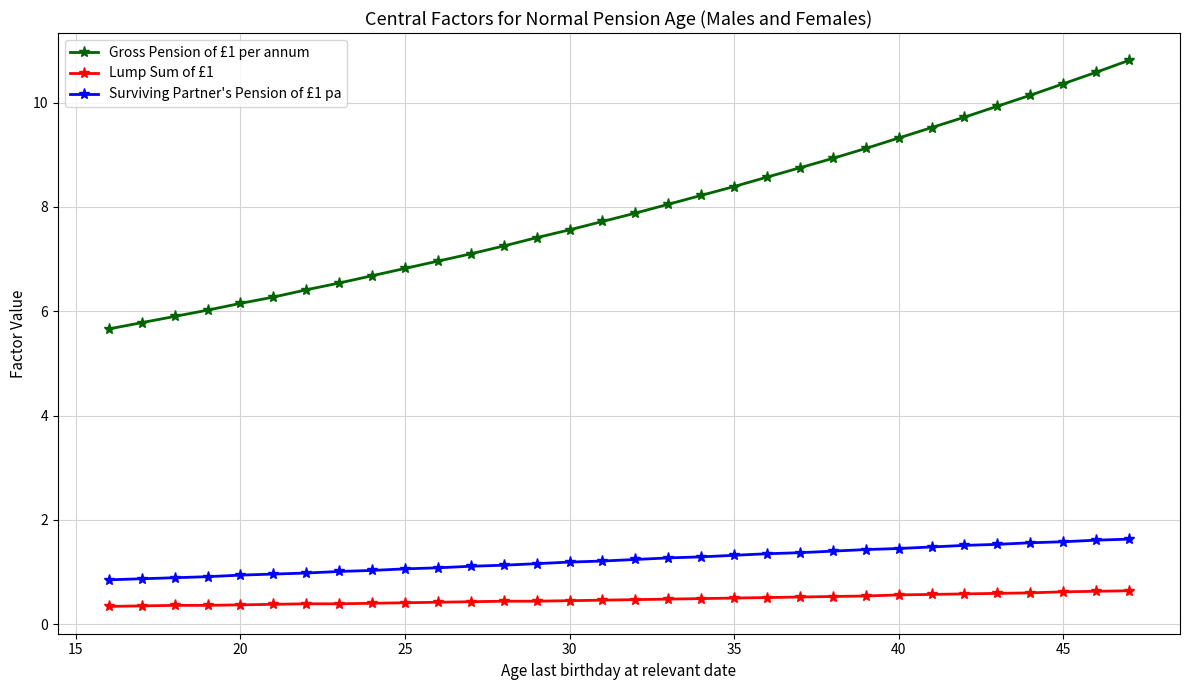

At how many categories does at least one series exceed 9?

9